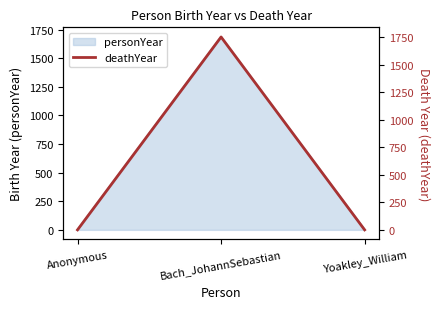

Reading right to left, extract all data points from this chart.

0	1750	0